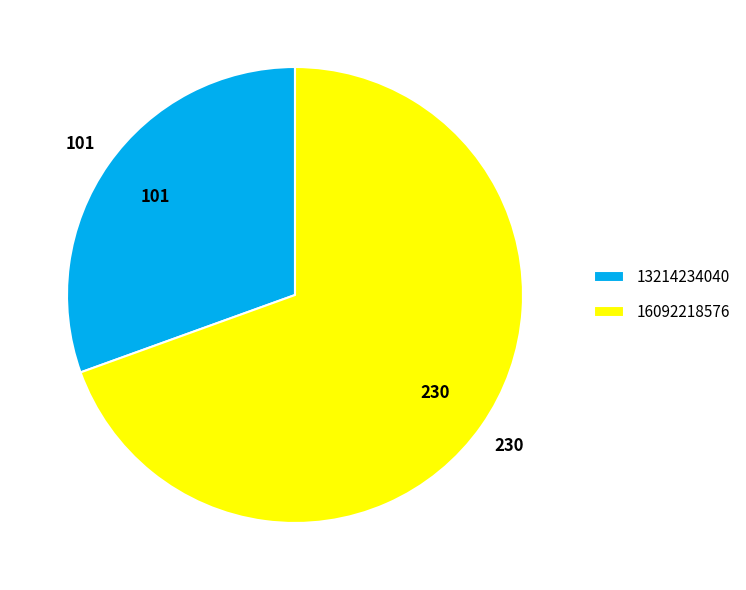

Count the number of slices in the pie.

2